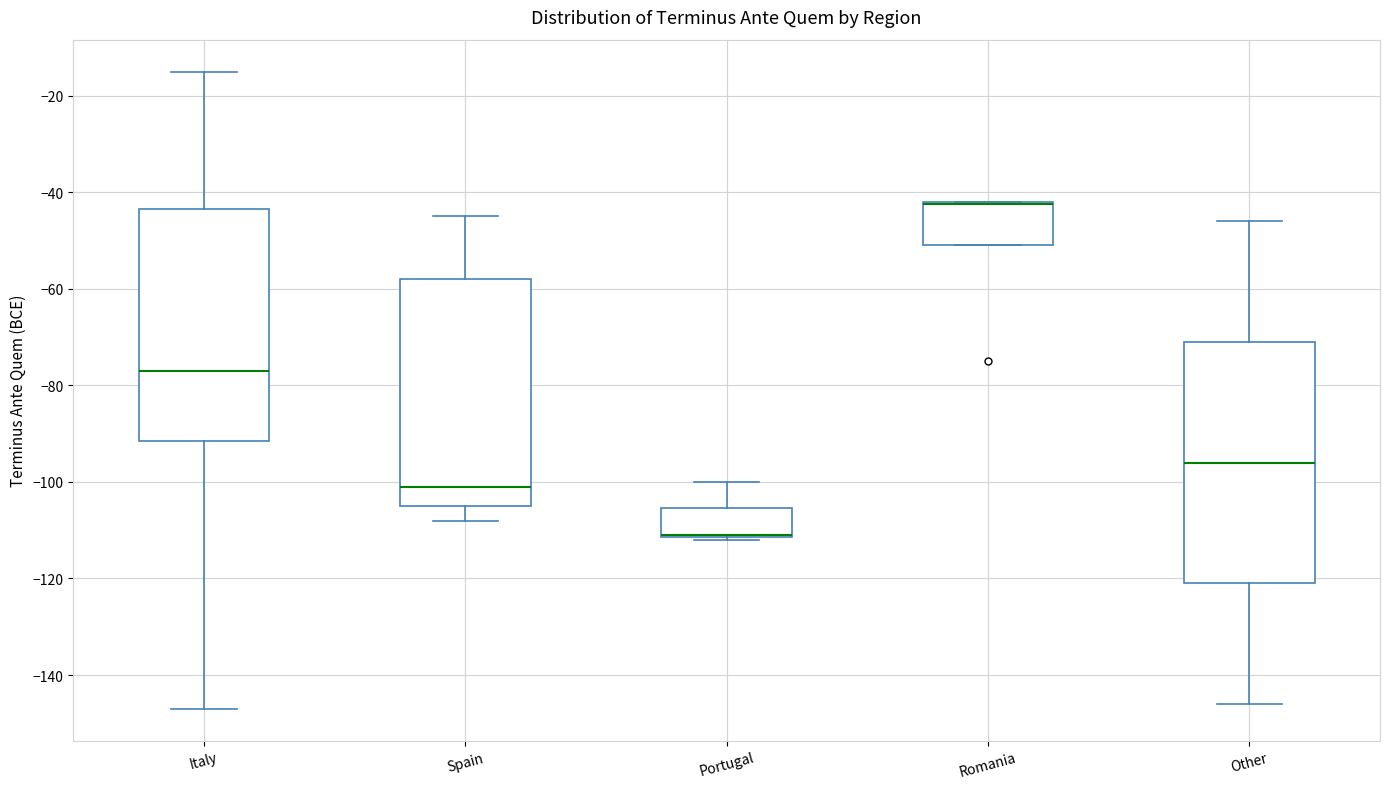

Which box is the tallest, from its lower edge to its upper edge?

Other